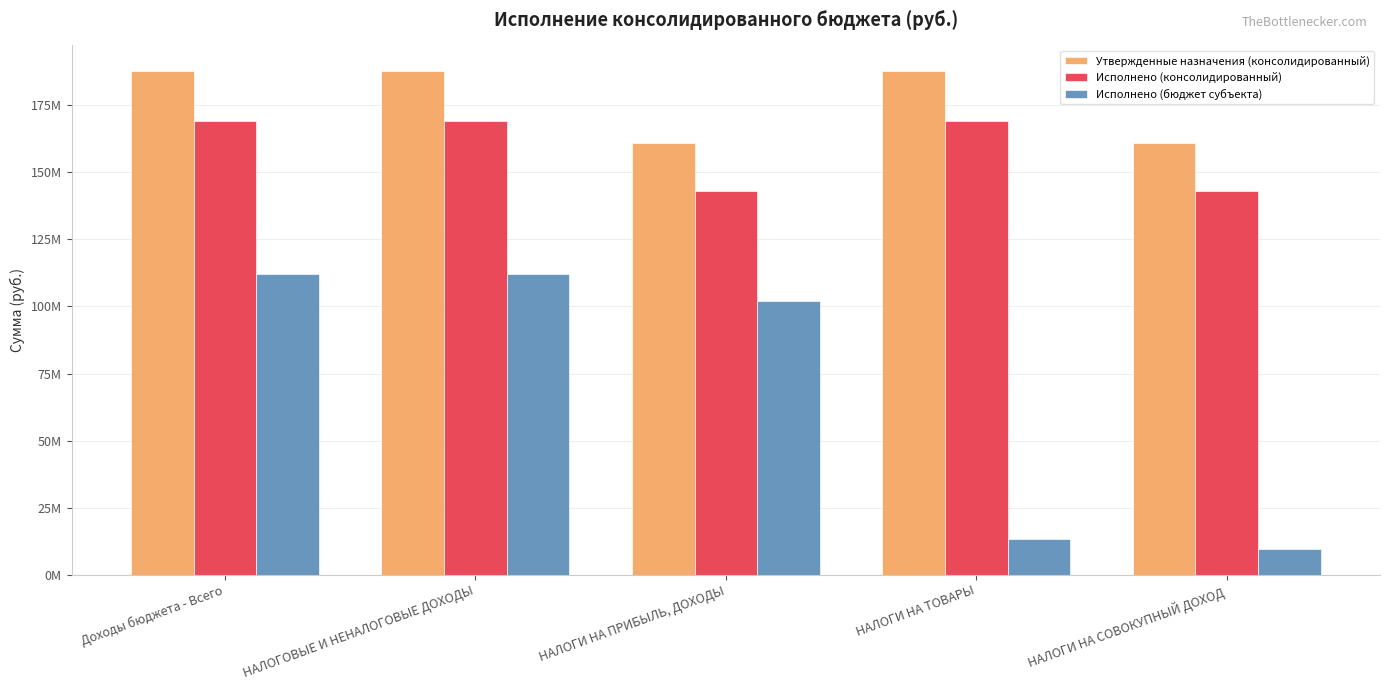

Are the bars horizontal?

No